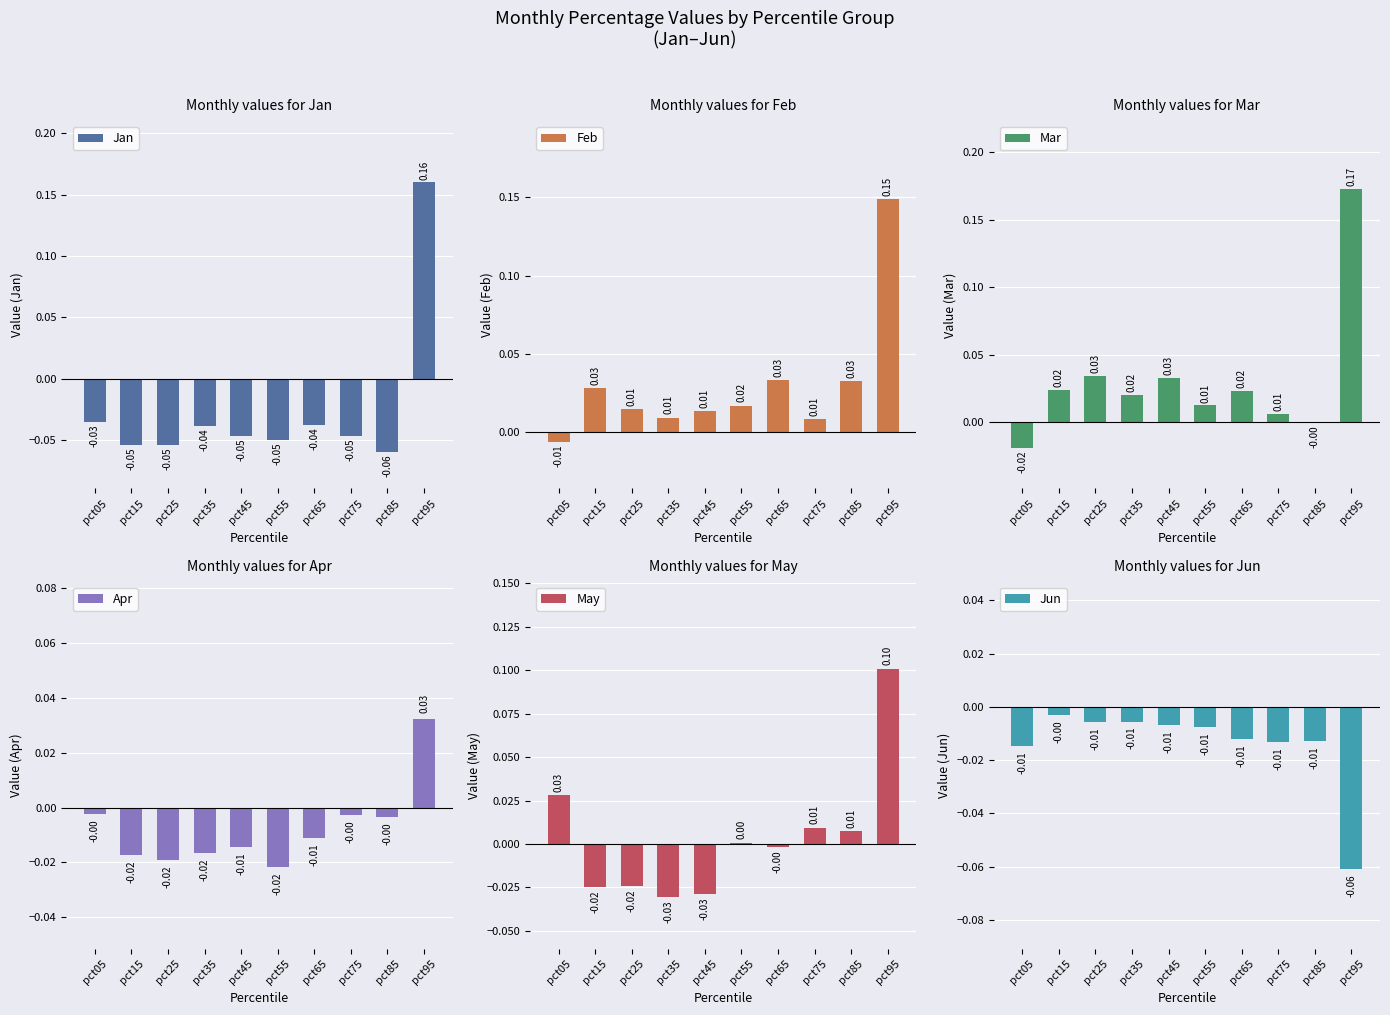

How many groups of bars are there?

10